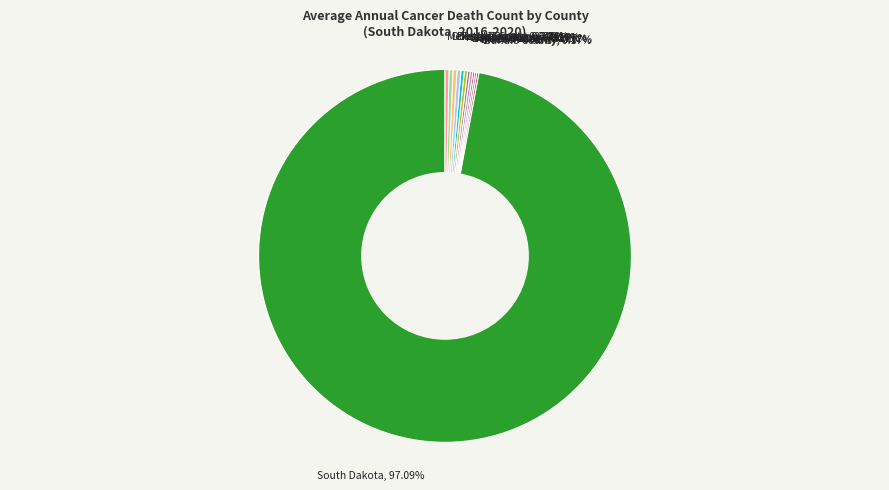

Does any single category account for the majority?

Yes